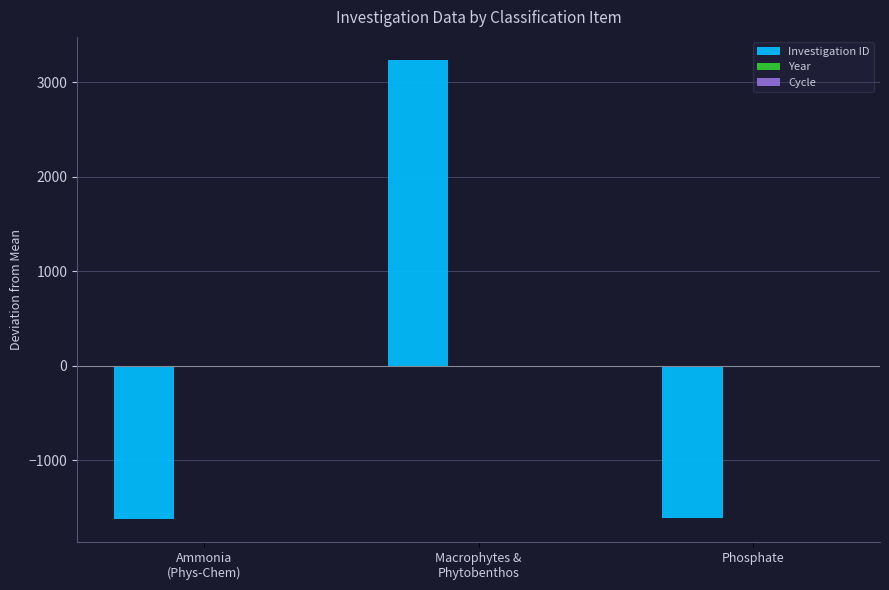

Are the bars grouped side by side (vs. stacked)?

Yes